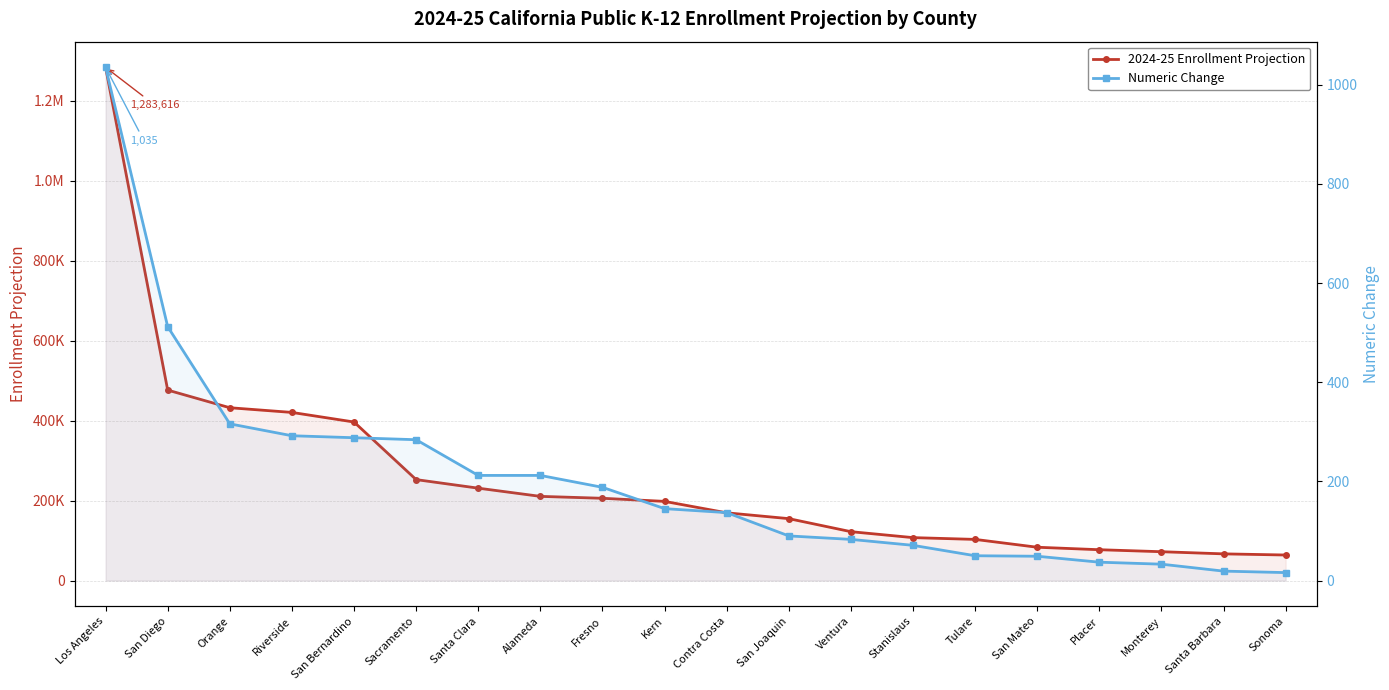

Which series has the widest spread of values?

2024-25 Enrollment Projection